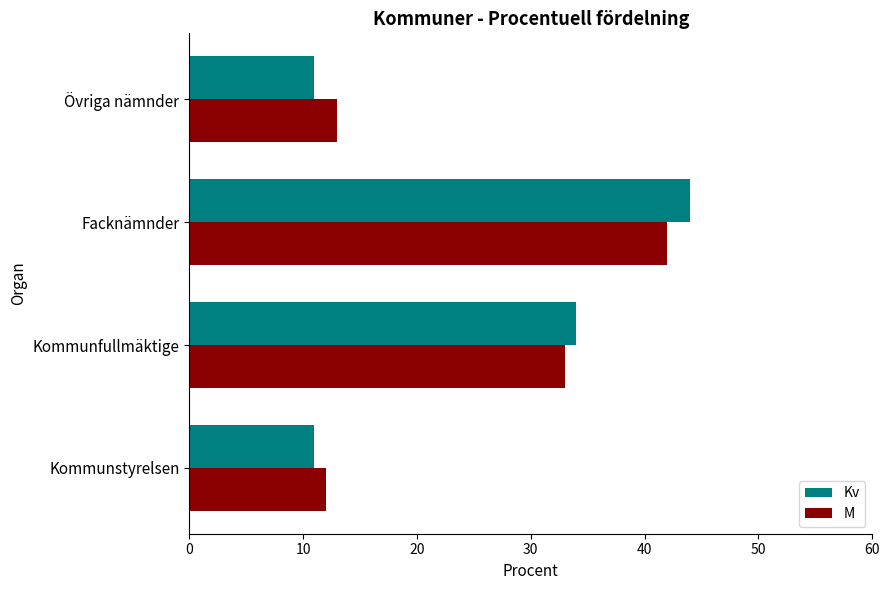

True or false: M has a value of 13 at Övriga nämnder.

True